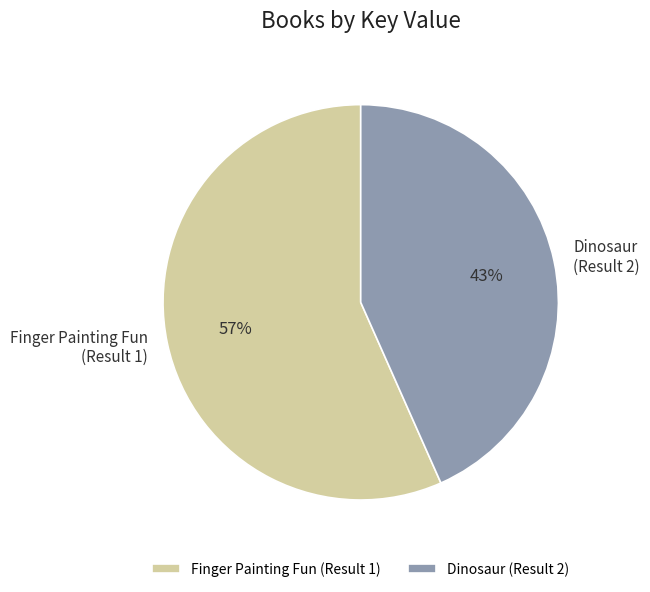

Which slice is the largest?

Finger Painting Fun (Result 1)